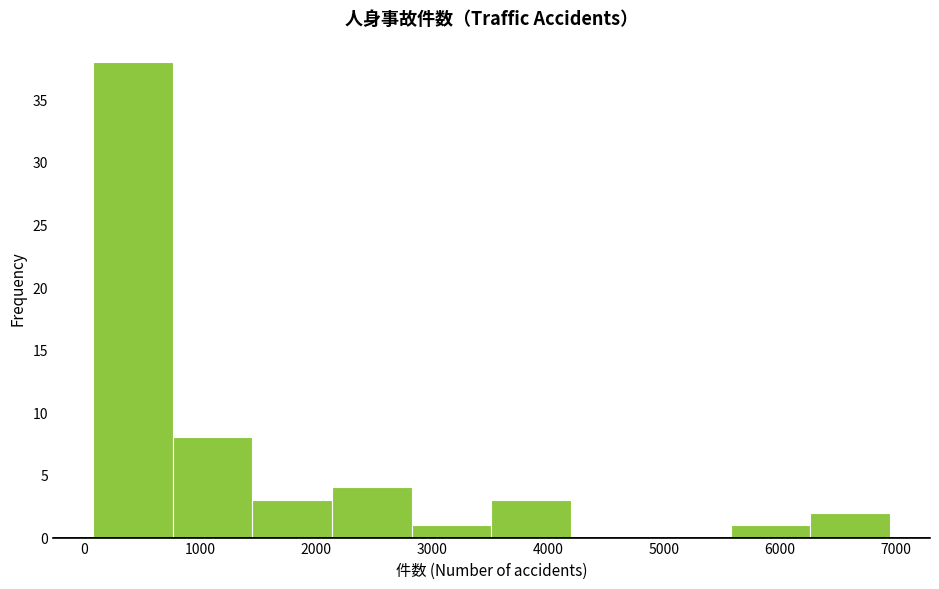

What is the height of the bar covering 3500 to 4200 on the x-axis? Neither the bar edges nor the heights are printed on the chart, so give them approximately, as read against the axes.

3